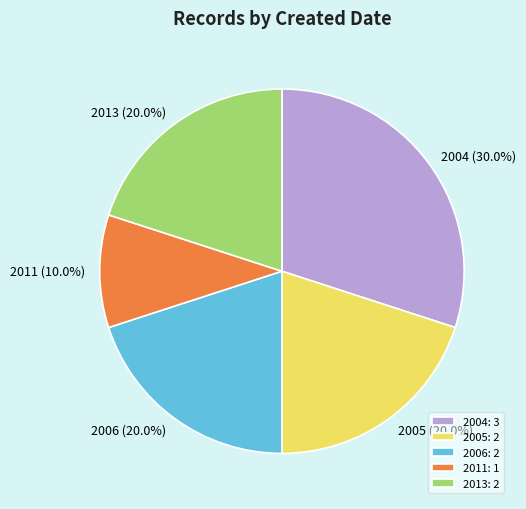

What is the total percentage of 2006 and 2013?

40.0%